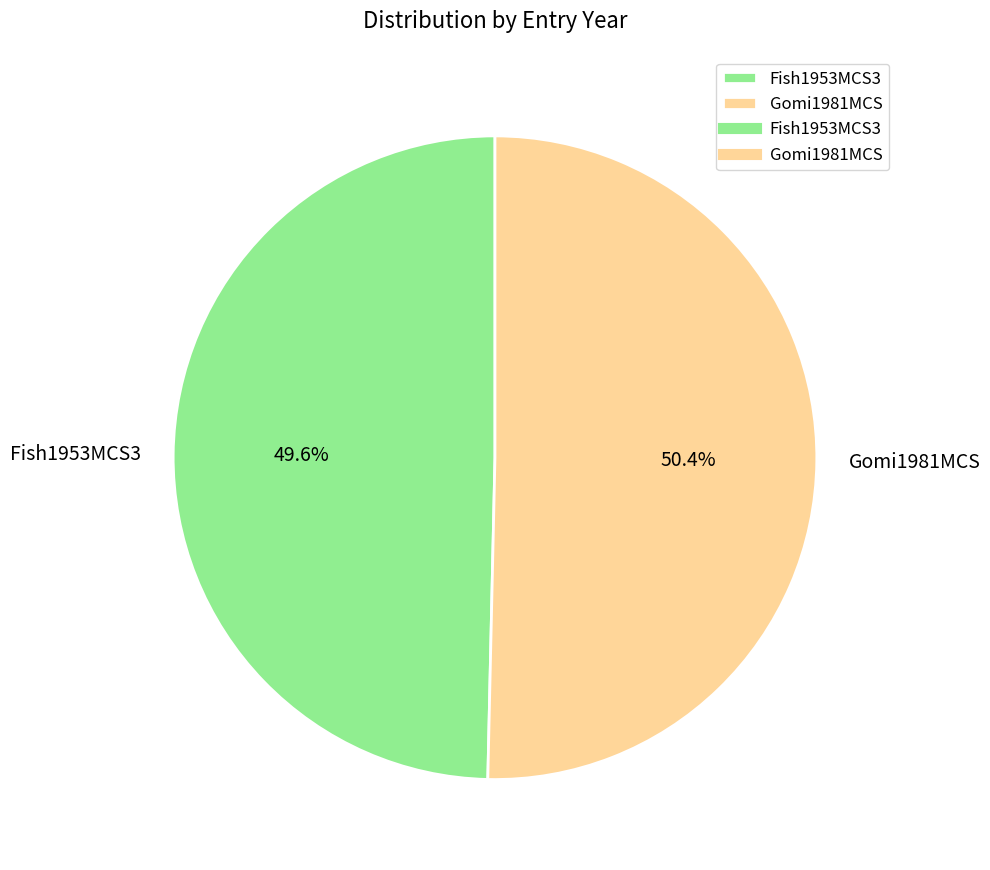

What is the majority slice?

Gomi1981MCS